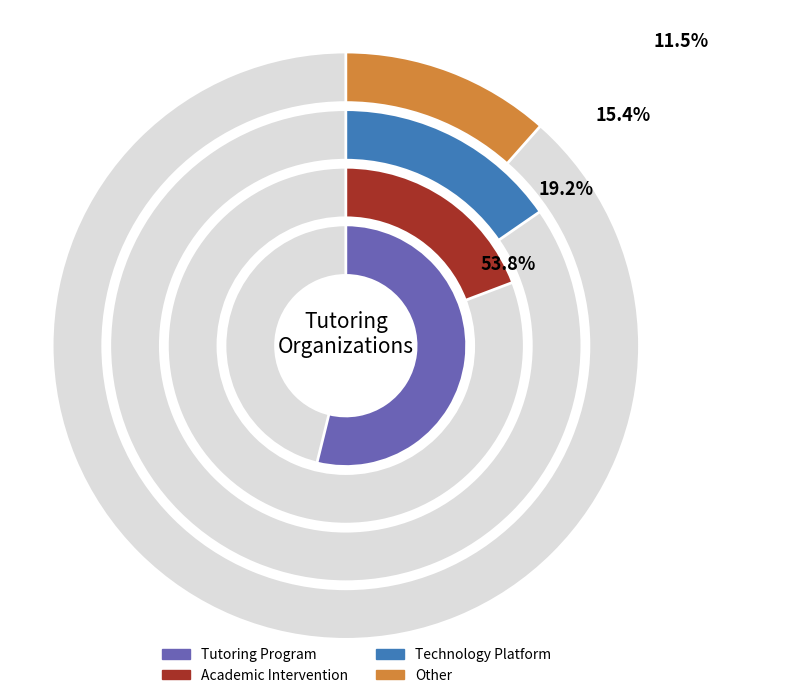

To the nearest percent, what percentage of the pie is Academic Intervention?

19%